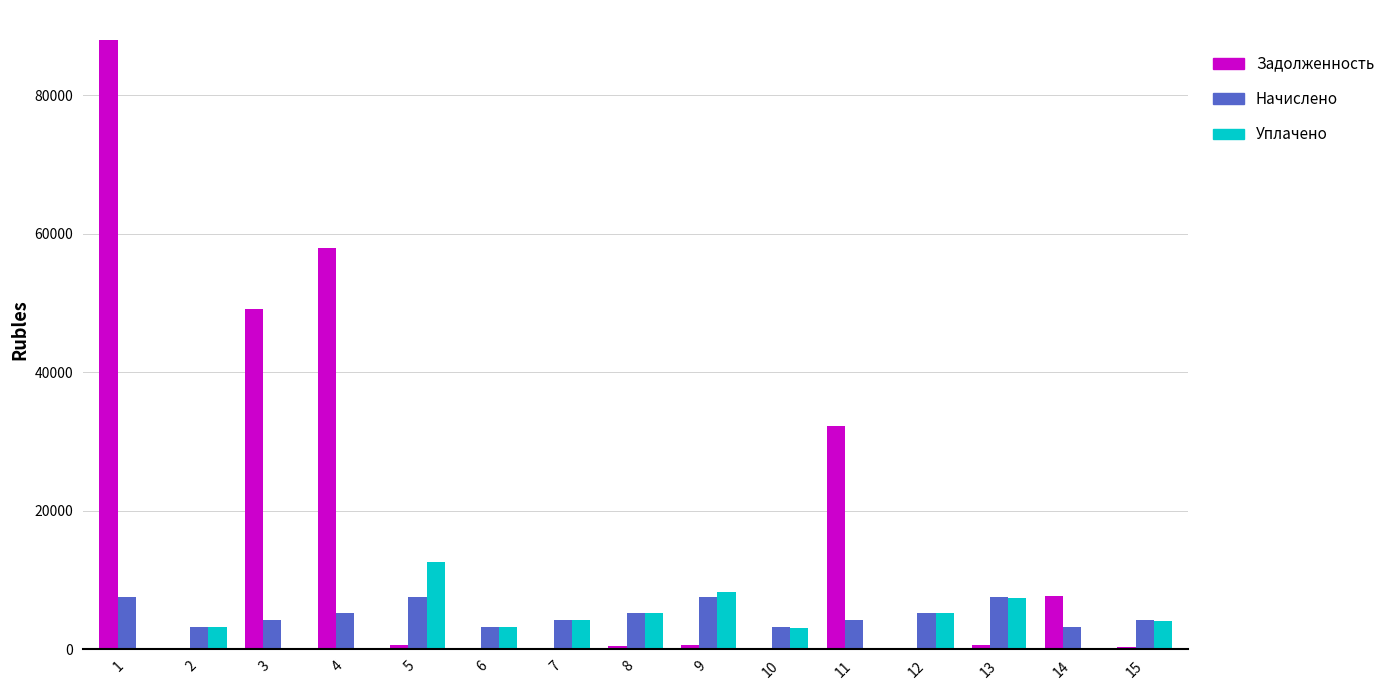

What is the maximum value shown in the chart?

87916.4